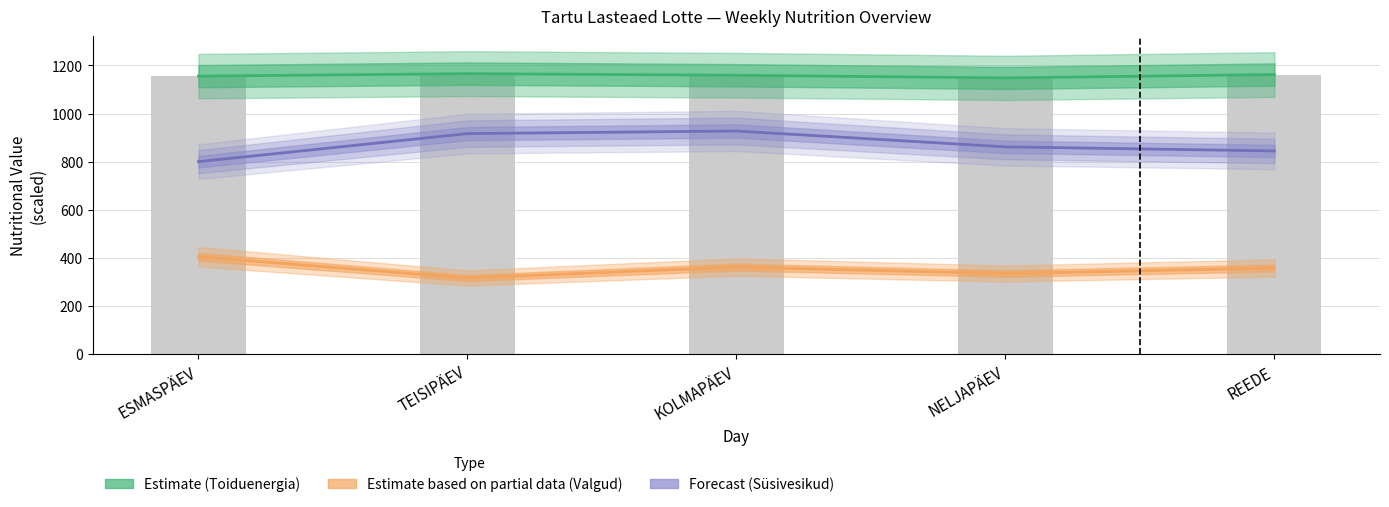

Reading right to left, list all the values displayed in this chart.

Estimate (Toiduenergia×1): 1162.0	1148.0	1159.0	1165.7	1155.4
Estimate based on partial data (Valgud×10): 358.0	335.0	362.0	316.4	404.8
Forecast (Süsivesikud×5): 844.5	861.5	927.3	916.5	800.0